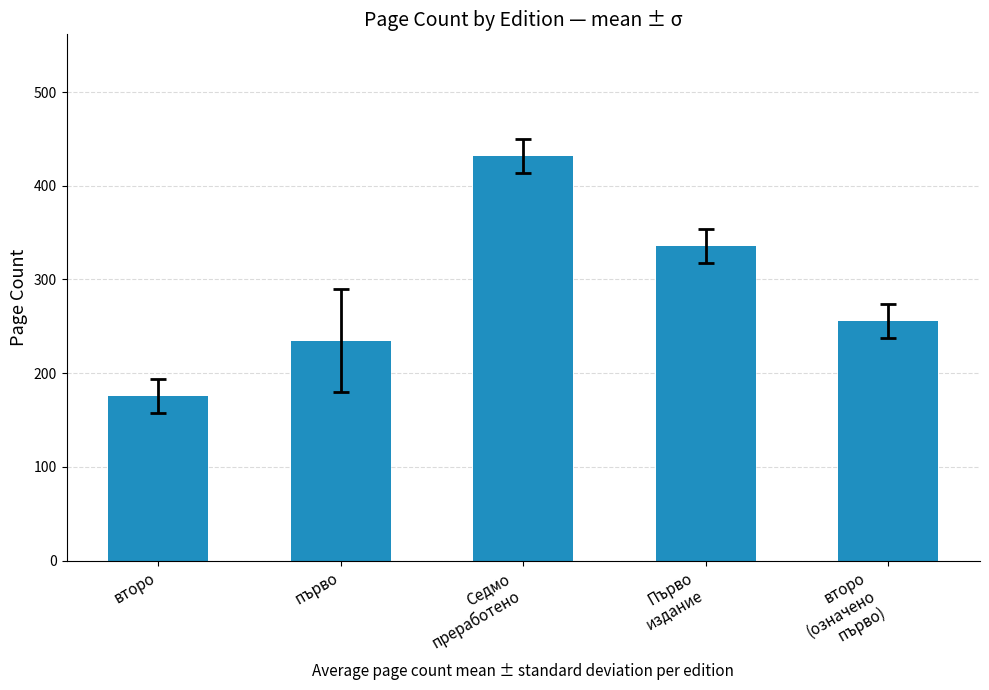

Reading right to left, what are all the values shown in this chart?

второ
(означено
първо)=256.0	Първо
издание=336.0	Седмо
преработено=432.0	първо=234.7	второ=176.0